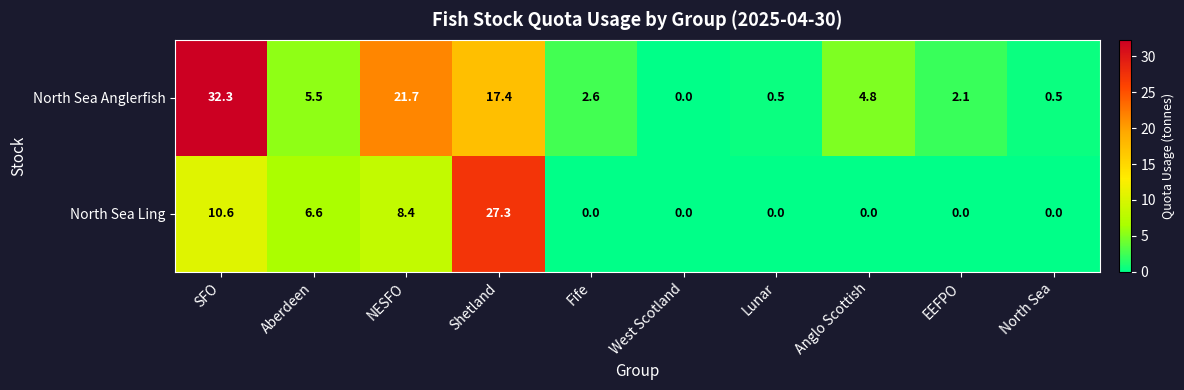

Reading left to right, what are all the values shown in this chart?

North Sea Anglerfish: SFO=32.3	Aberdeen=5.5	NESFO=21.7	Shetland=17.4	Fife=2.6	West Scotland=0.0	Lunar=0.5	Anglo Scottish=4.8	EEFPO=2.1	North Sea=0.5
North Sea Ling: SFO=10.6	Aberdeen=6.6	NESFO=8.4	Shetland=27.3	Fife=0.0	West Scotland=0.0	Lunar=0.0	Anglo Scottish=0.0	EEFPO=0.0	North Sea=0.0